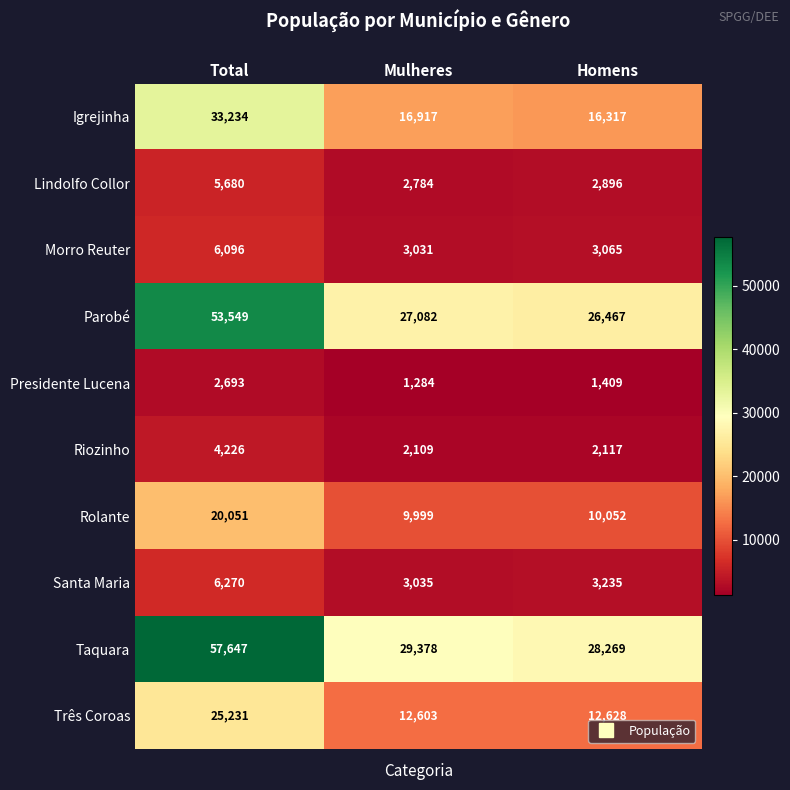

At which category does the chart reach its peak across all series?

Total